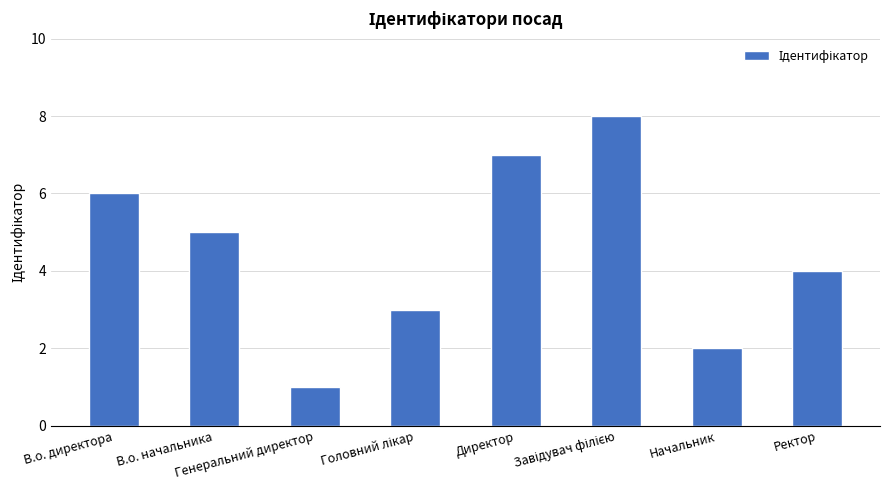

What is the label of the 1st bar from the right?

Ректор